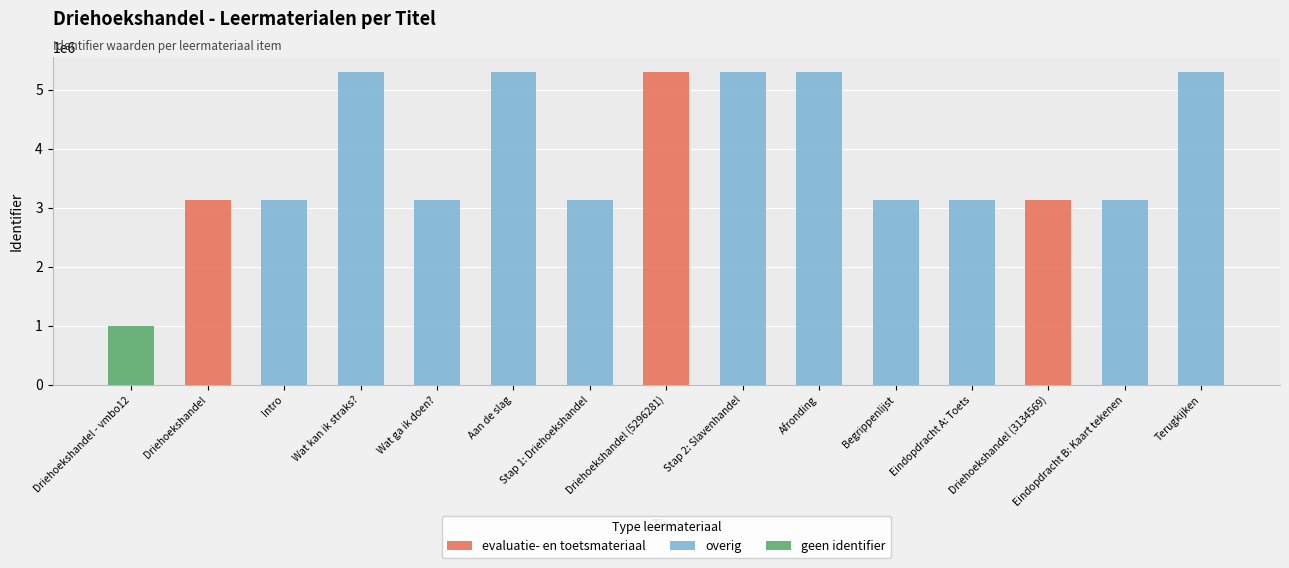

What is the label of the 4th bar from the right?

Eindopdracht A: Toets